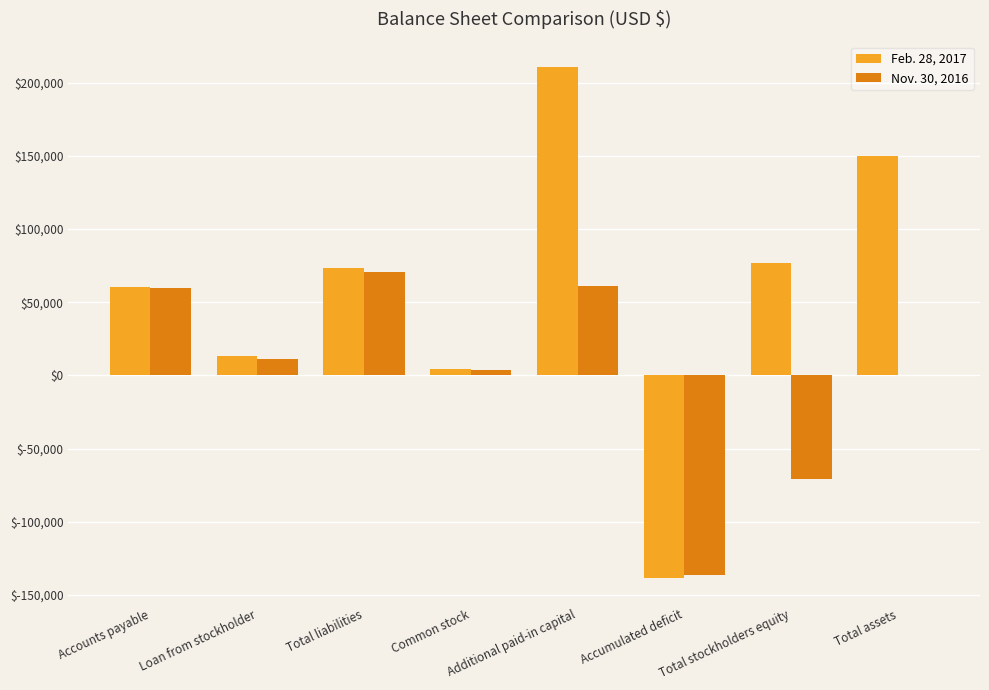

What are all the series names shown in the legend?

Feb. 28, 2017, Nov. 30, 2016